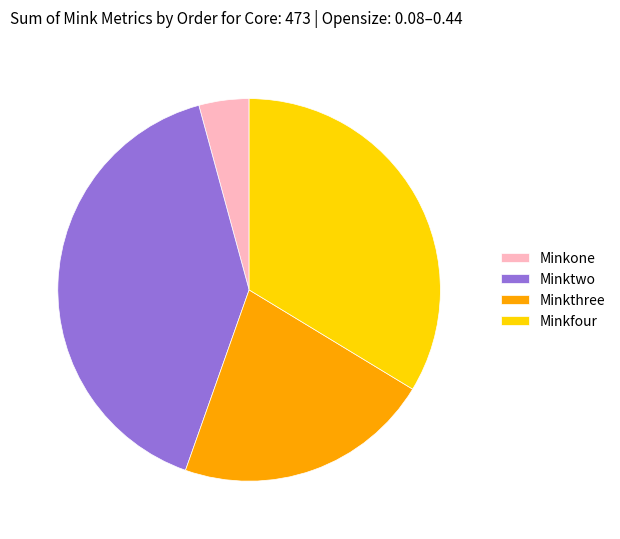

What is the largest slice in the pie chart?

Minktwo